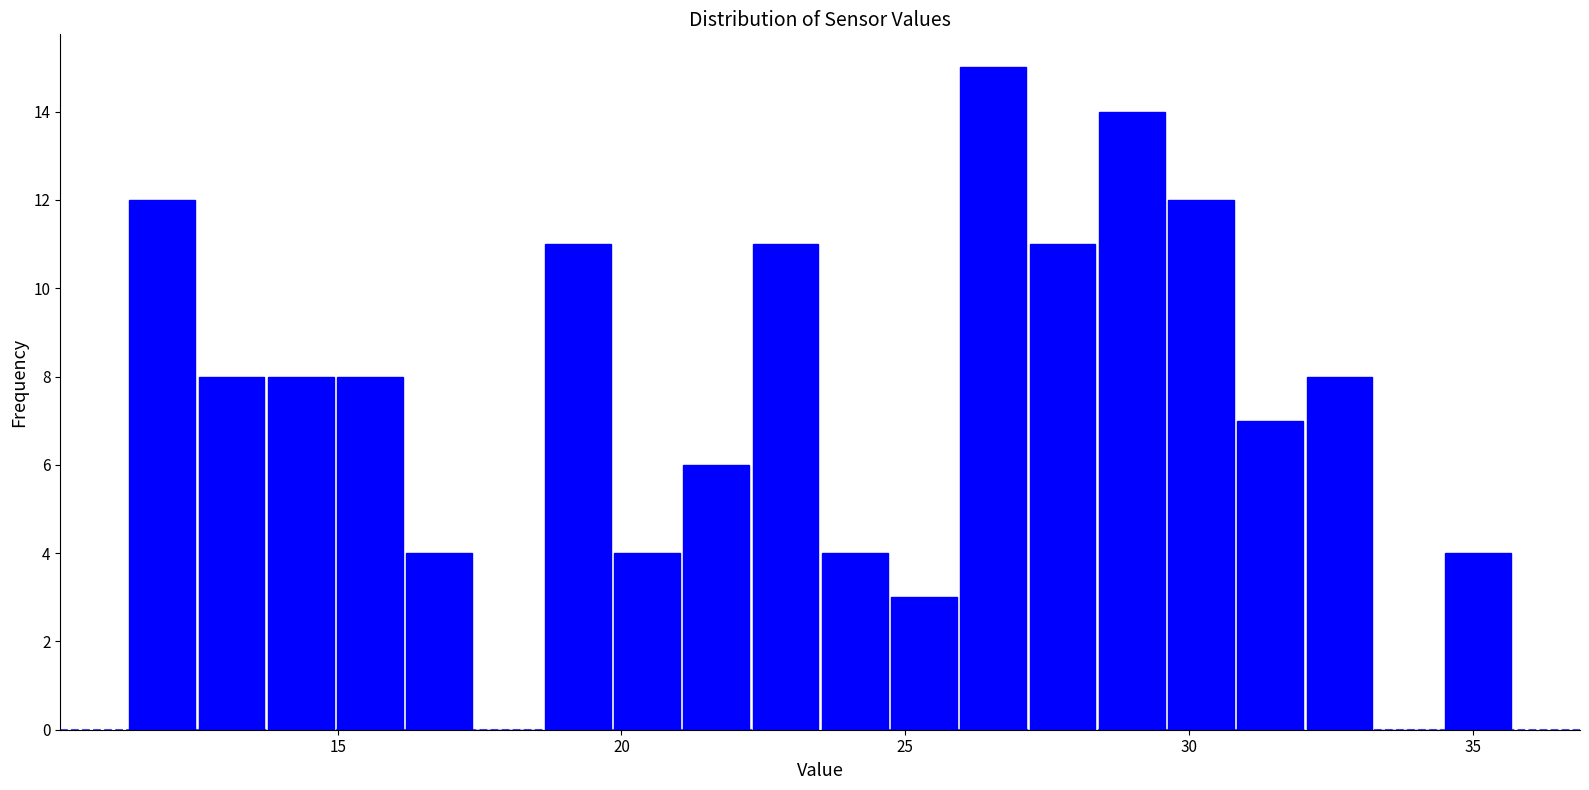

Read against the x-axis, roughly where is the centre of the tallest bar?

26.5